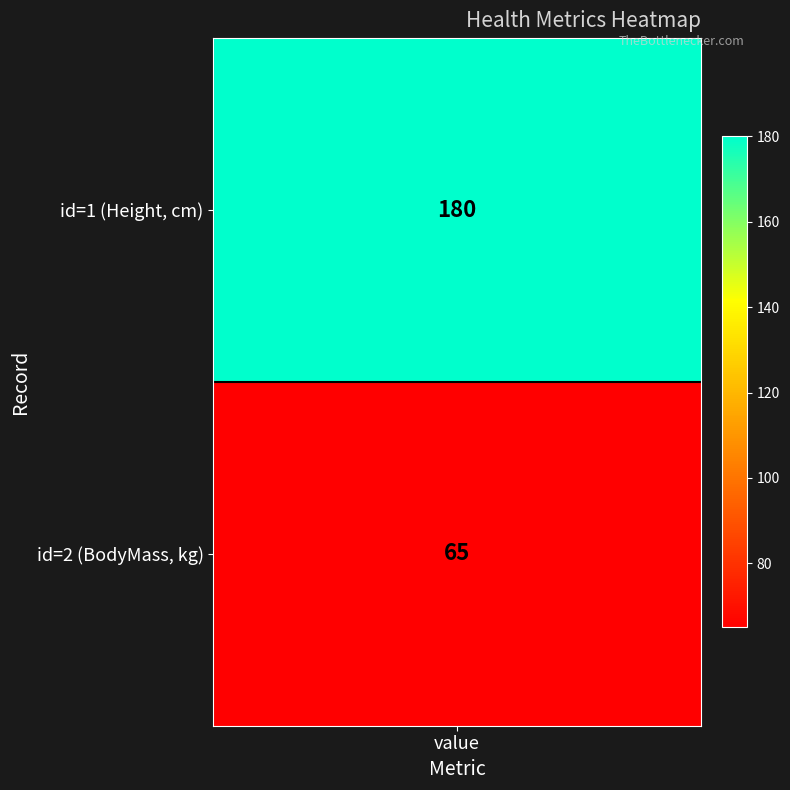

What is the maximum value shown in the chart?

180